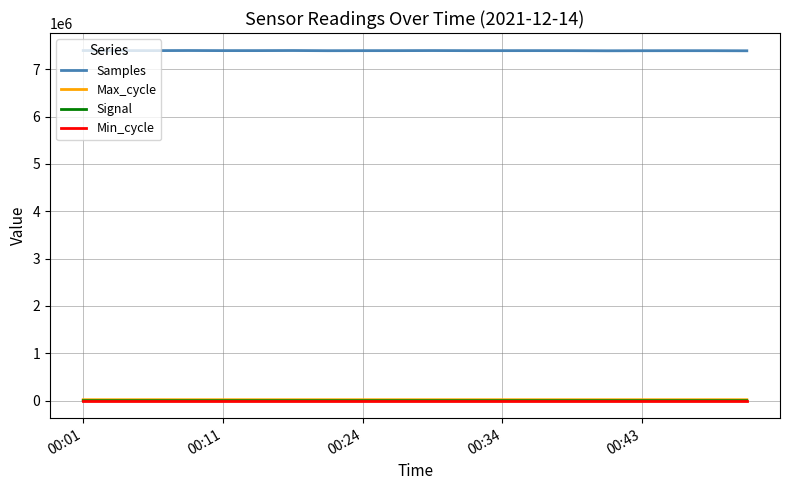

True or false: Max_cycle and Samples intersect in this chart.

False